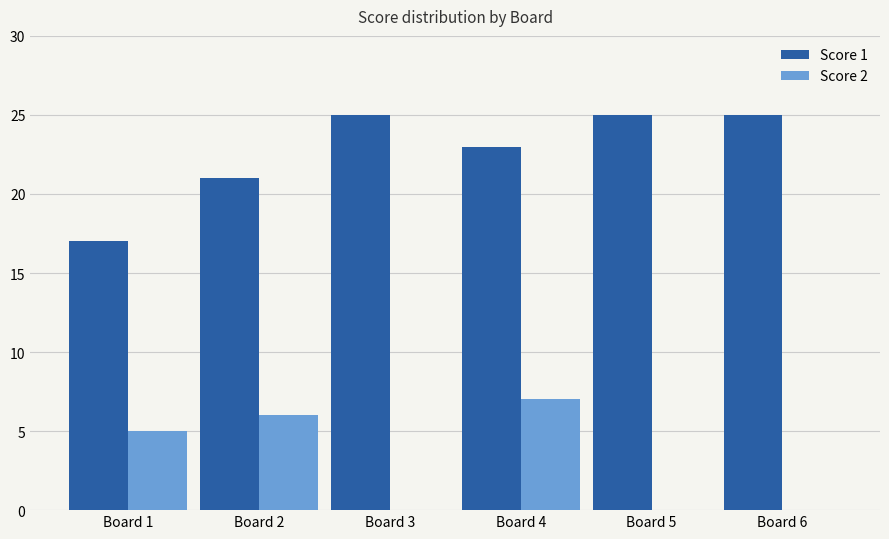

What is the greatest value displayed?

25